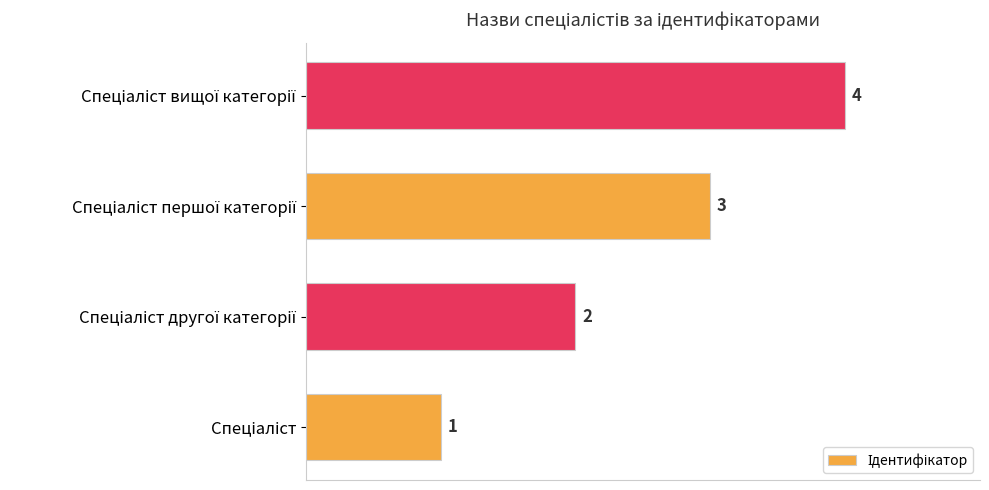

What is the difference between the maximum and minimum values?

3